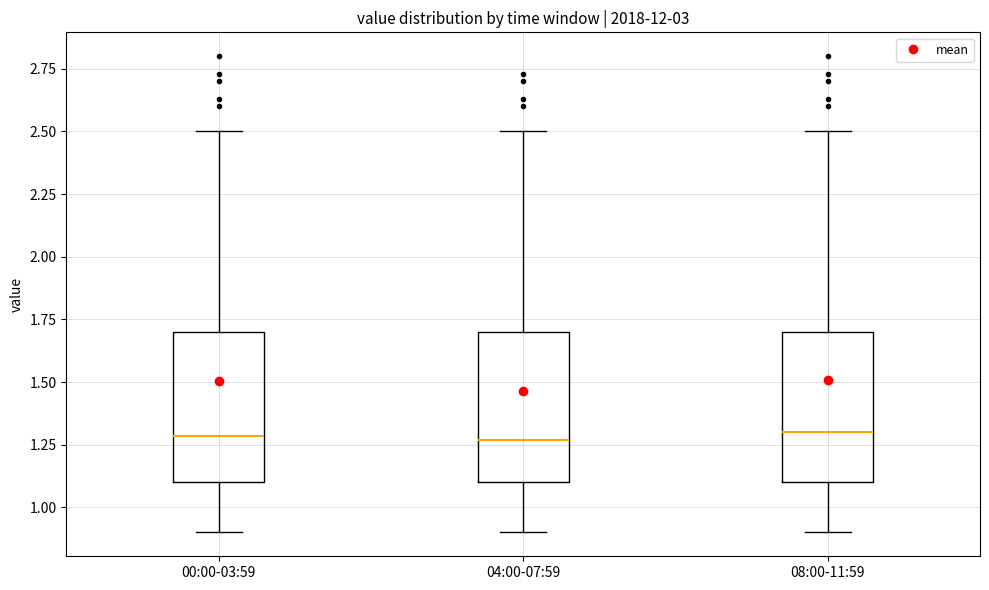

Reading left to right, read every box against the y-axis: the position of its median line, the range the box covers, and the ends of its whiskers. The values are not printed on the chart, so give them approximately, as read against the axis.

00:00-03:59: median 1.30, box 1.10 to 1.70, whiskers 0.90 to 2.50
04:00-07:59: median 1.25, box 1.10 to 1.70, whiskers 0.90 to 2.50
08:00-11:59: median 1.30, box 1.10 to 1.70, whiskers 0.90 to 2.50